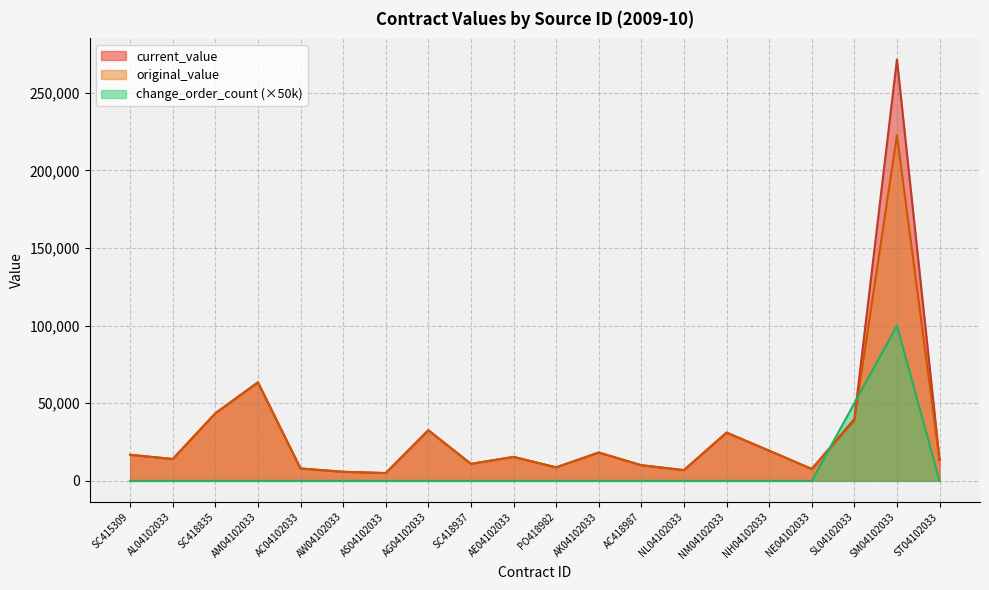

Which series changed the most between AK04102033 and AC418987?

current_value